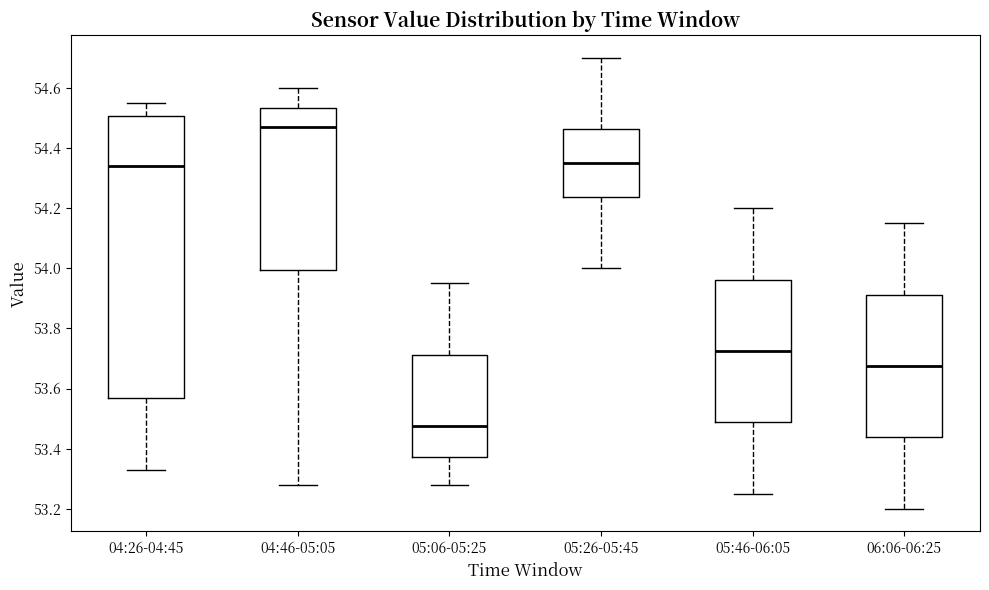

Which box's median line is the highest?

04:46-05:05